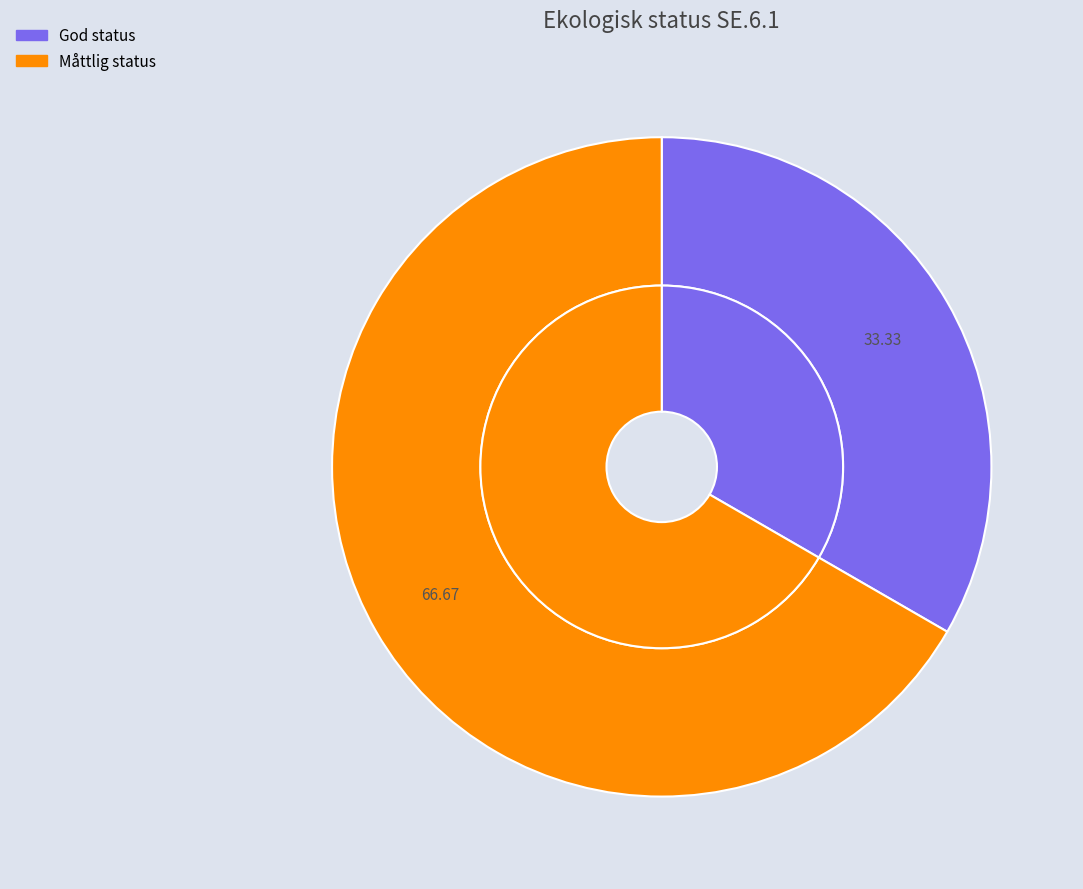

Is it true that Dålig status is 0% of the pie?

True